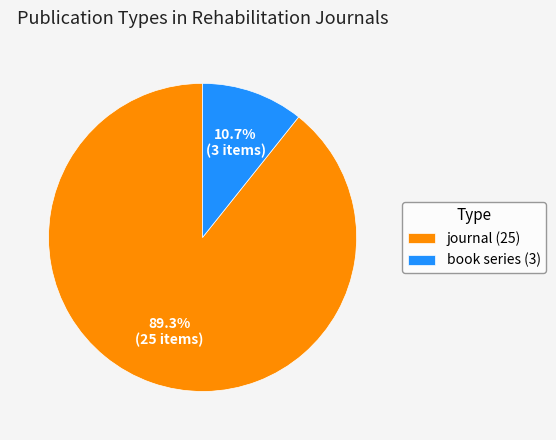

Do book series and journal together represent more than half of the pie?

Yes